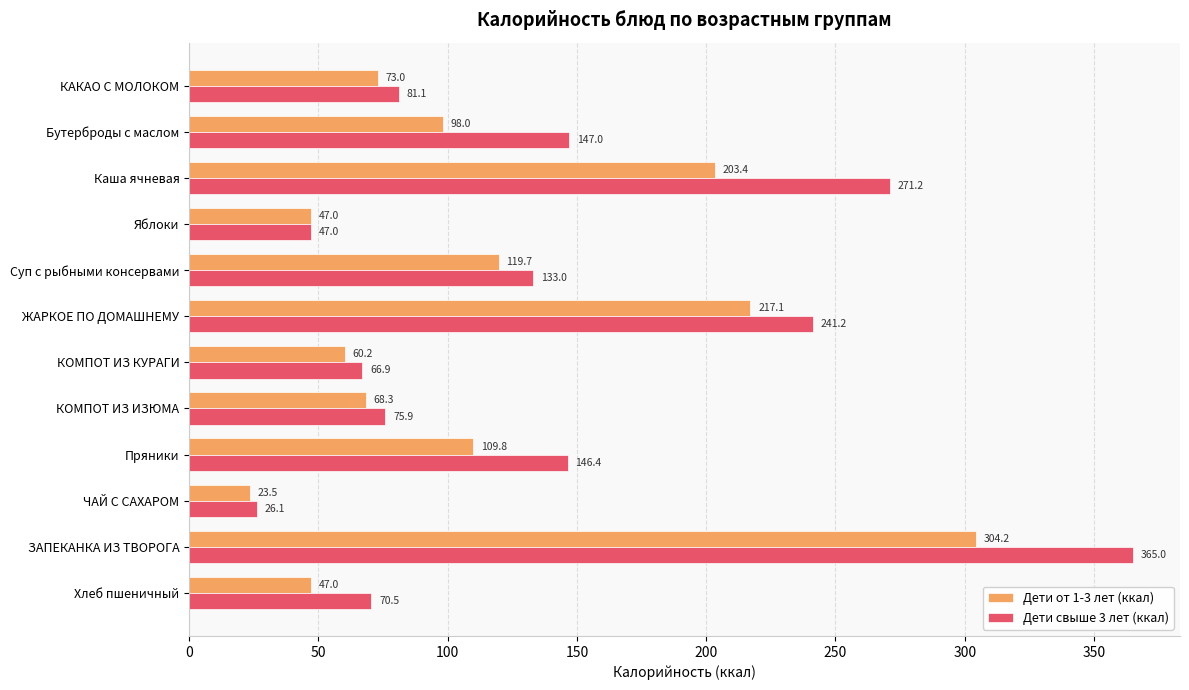

What is the total value across all series at Бутерброды с маслом?

245.0